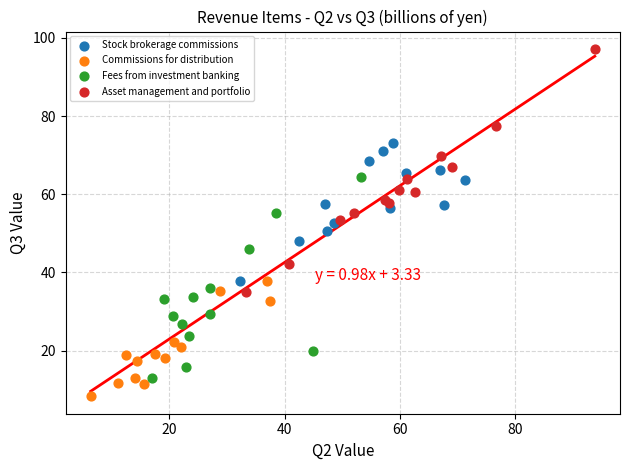

Which series contains the lowest Y value?

Commissions for distribution